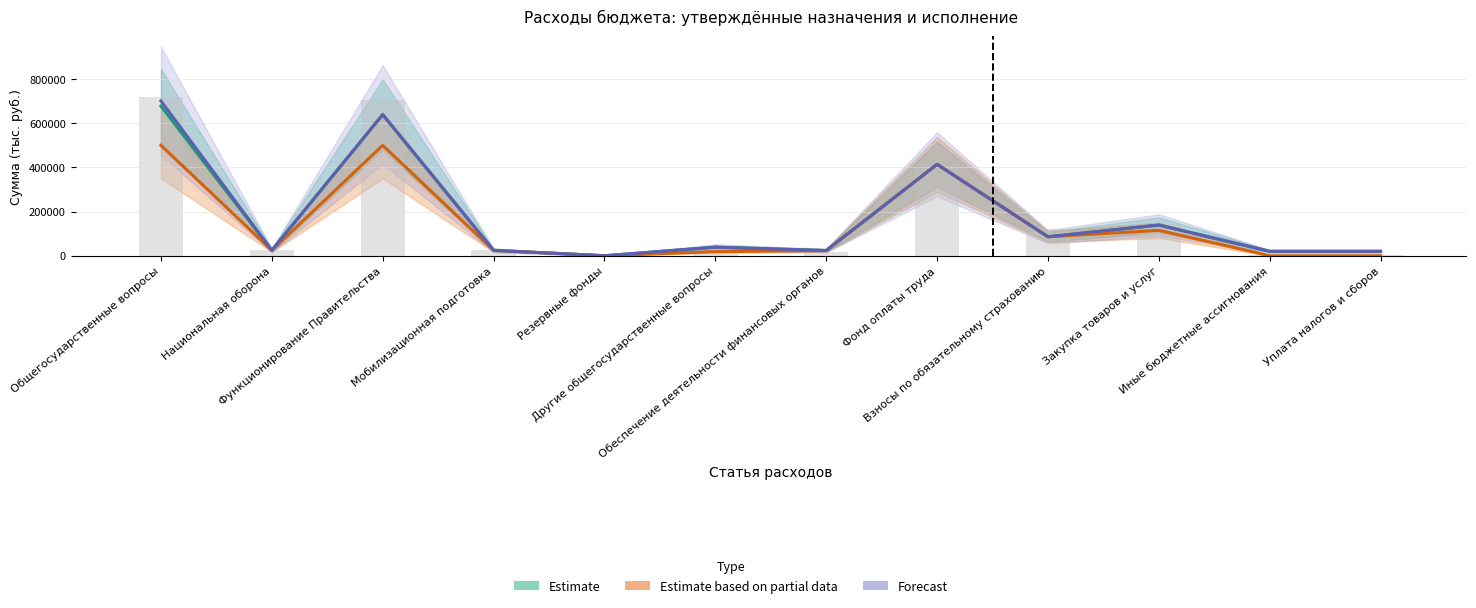

List the labels in order of Forecast value, smallest first.

Резервные фонды, Иные бюджетные ассигнования, Уплата налогов и сборов, Обеспечение деятельности финансовых органов, Национальная оборона, Мобилизационная подготовка, Другие общегосударственные вопросы, Взносы по обязательному страхованию, Закупка товаров и услуг, Фонд оплаты труда, Функционирование Правительства, Общегосударственные вопросы